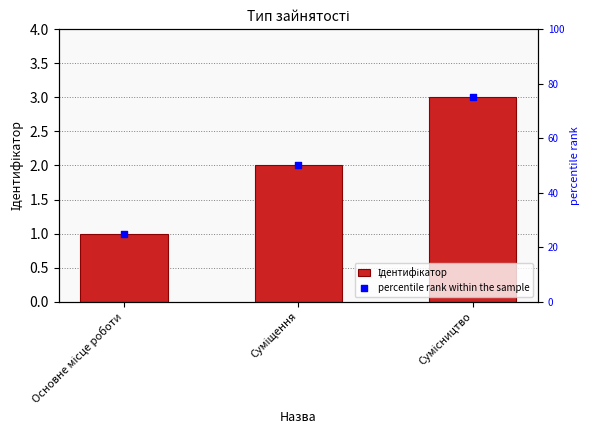

What are all the series names shown in the legend?

Ідентифікатор, percentile rank within the sample